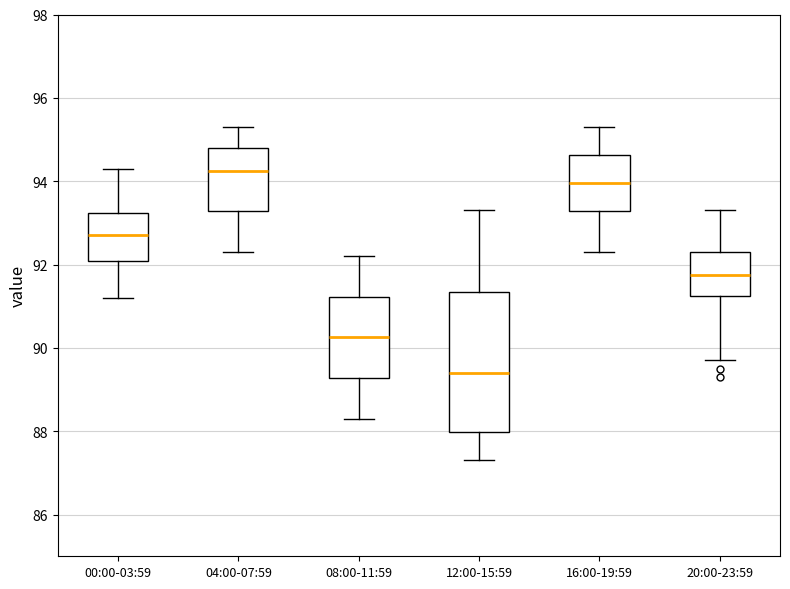

Where is the lower edge of the box for 04:00-07:59 on the y-axis? The values are not printed on the chart, so give them approximately, as read against the axis.

93.2